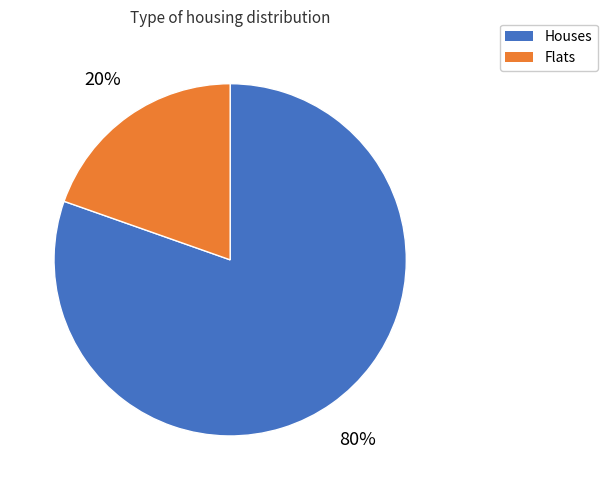

To the nearest percent, what is the average slice percentage?

50%